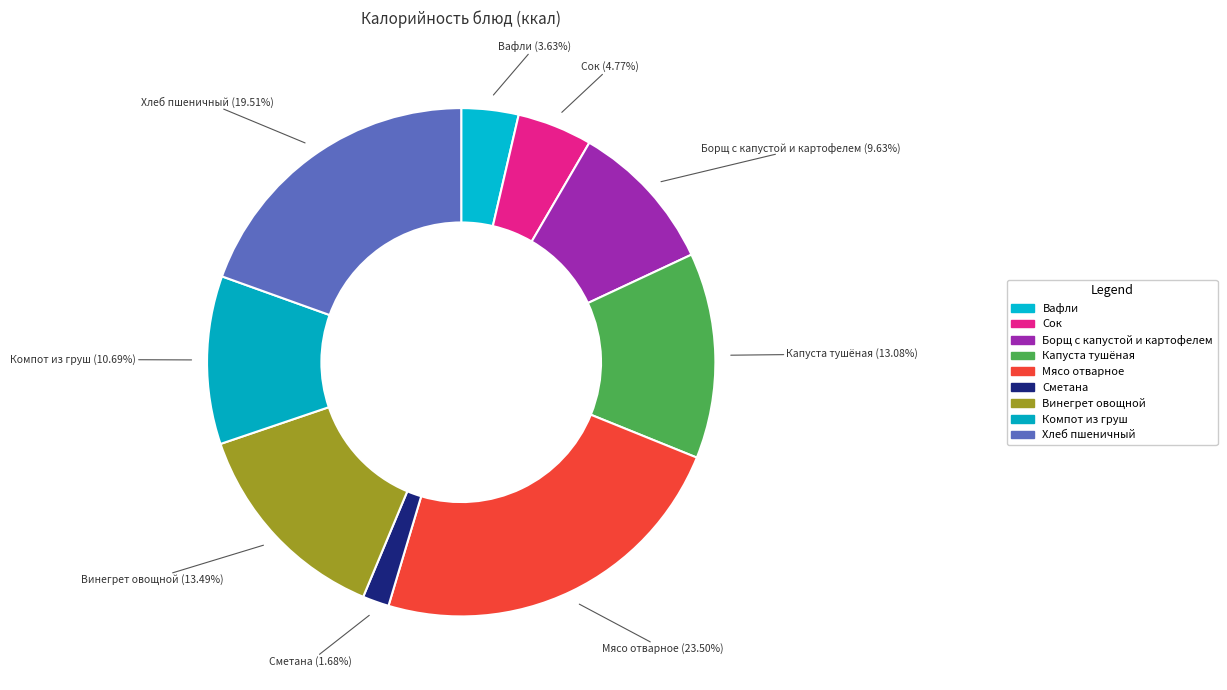

How many slices are in this pie chart?

9